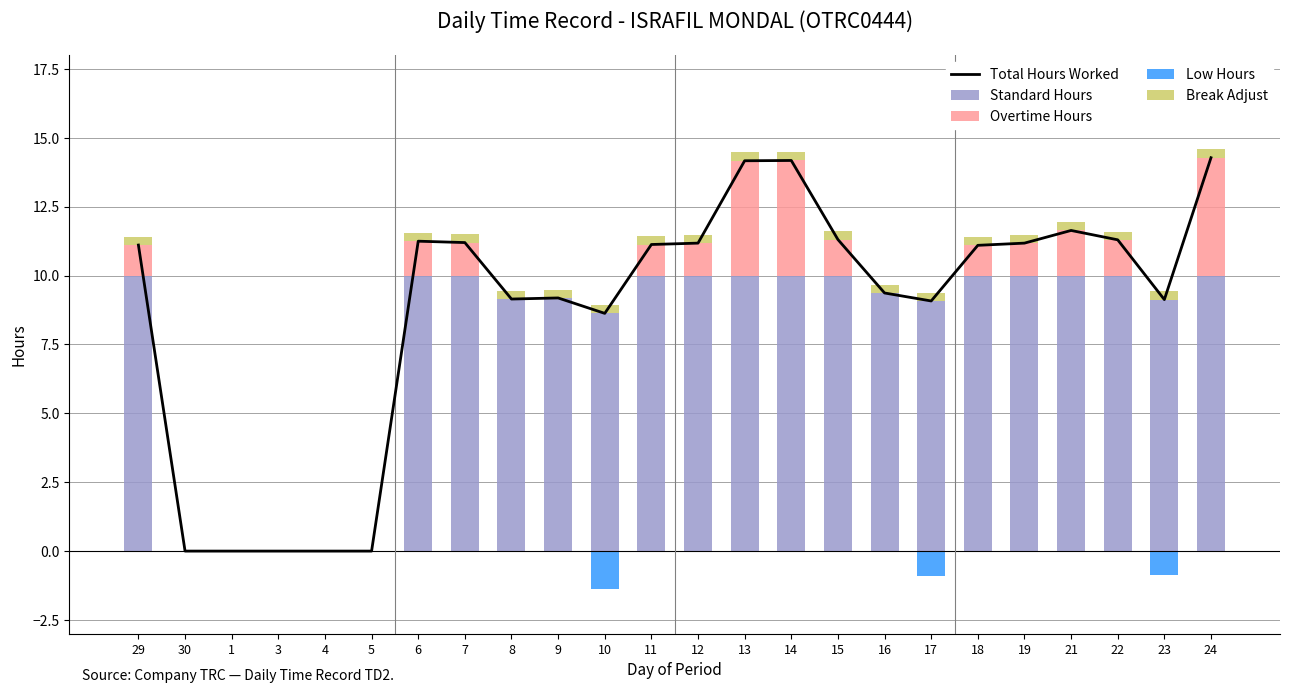

How many values in the Total Hours Worked series are below 11?

11